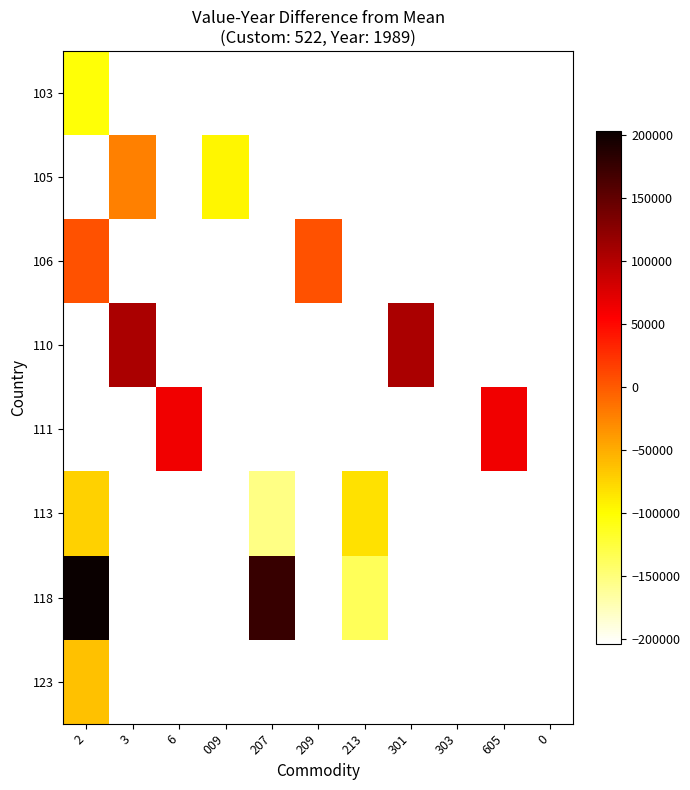

Is the value of 123 at 303 greater than the value of 103 at 213?

No